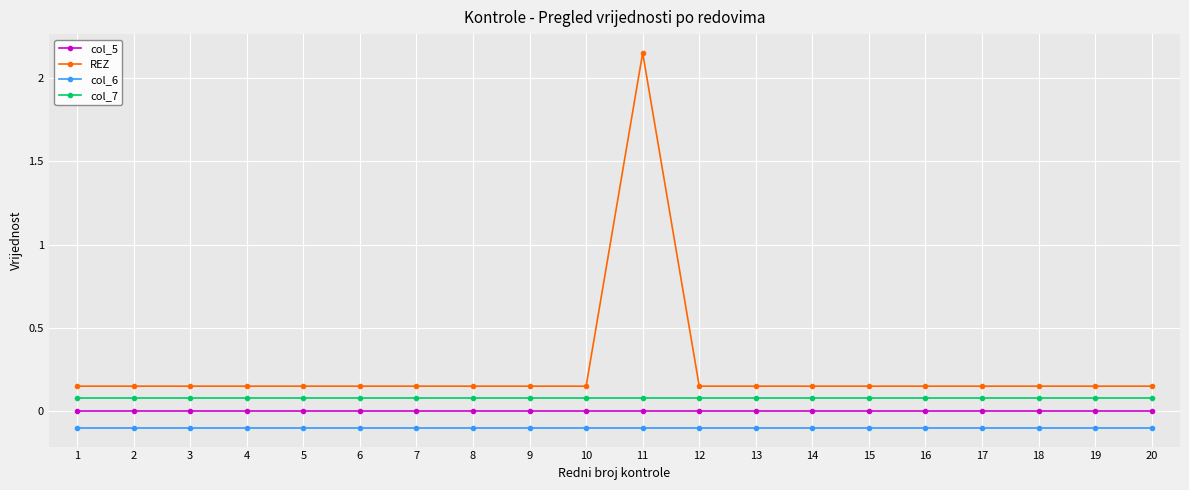

What is the value of the col_6 point at the 3rd from the left?

-0.1